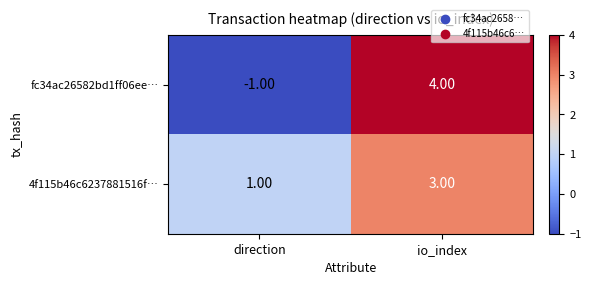

Which label corresponds to the smallest value in the chart?

direction